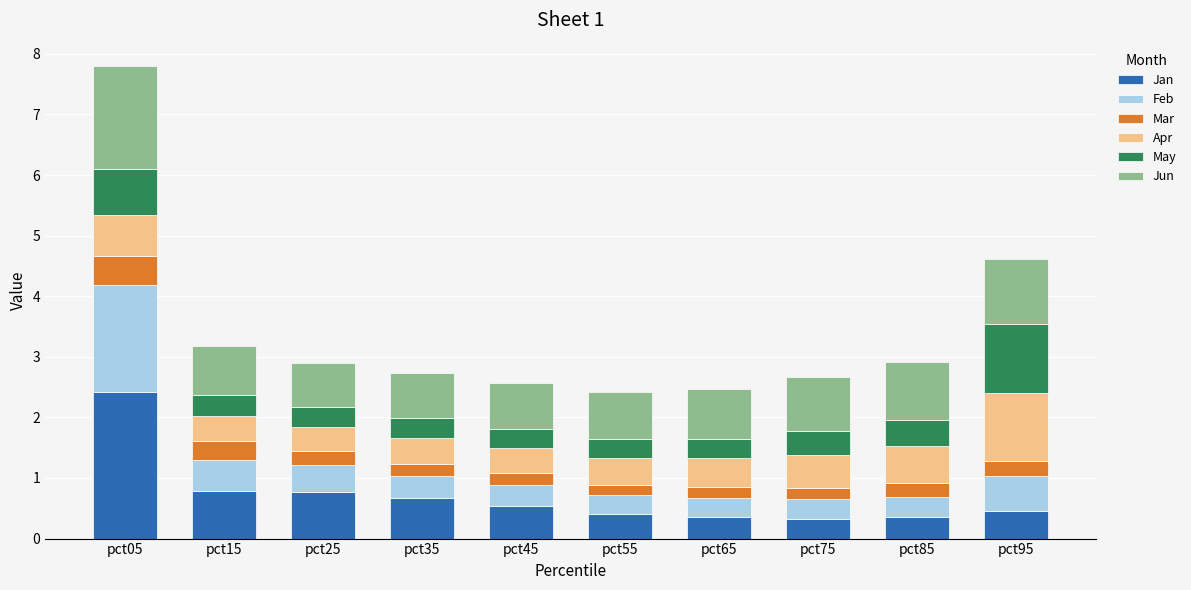

What is the highest value of the Jan series?

2.4